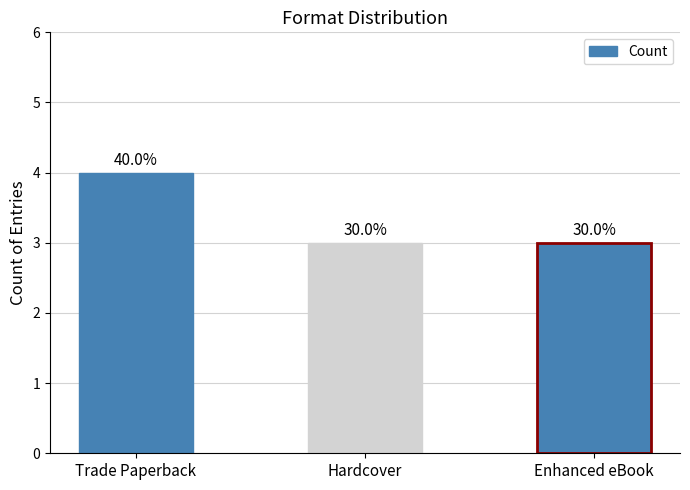

Approximately how many times larger is the value at Enhanced eBook compared to Hardcover?

1.0